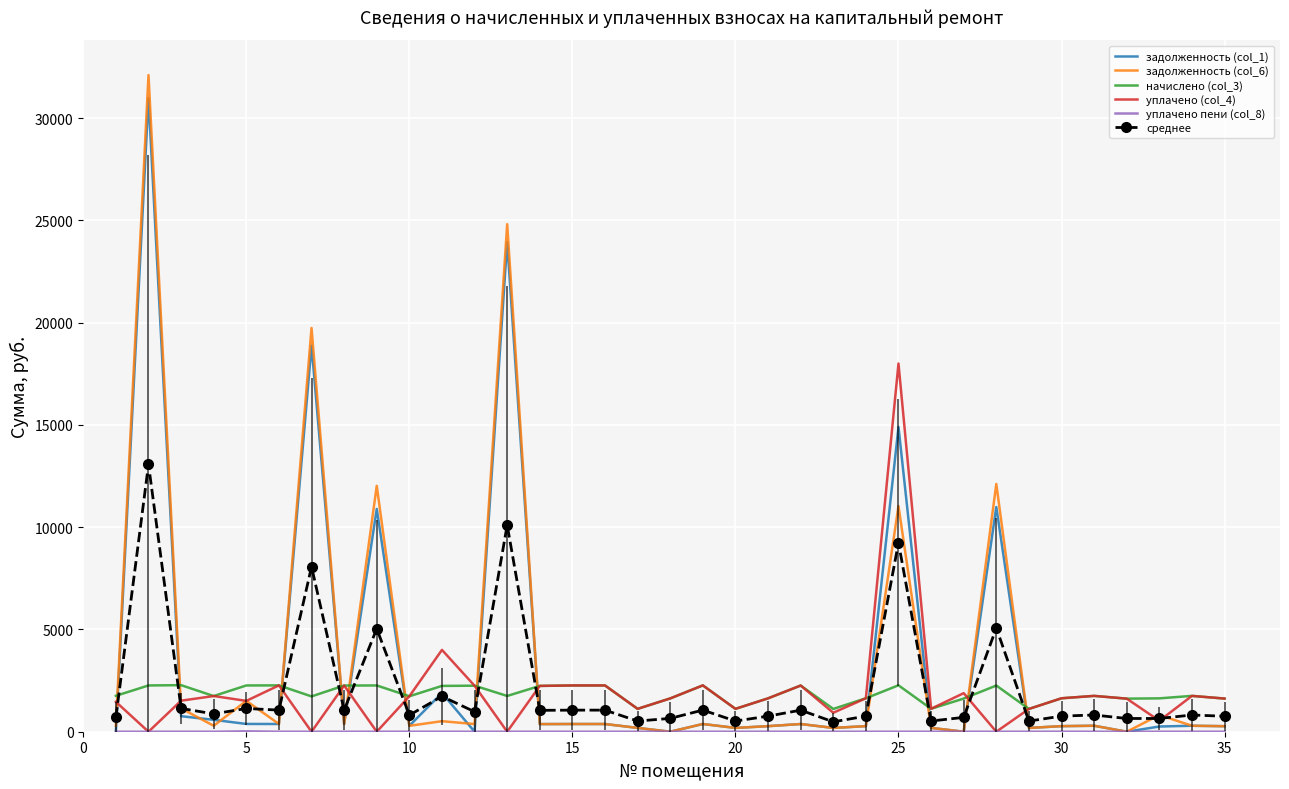

What is the highest value of the среднее series?

13066.6